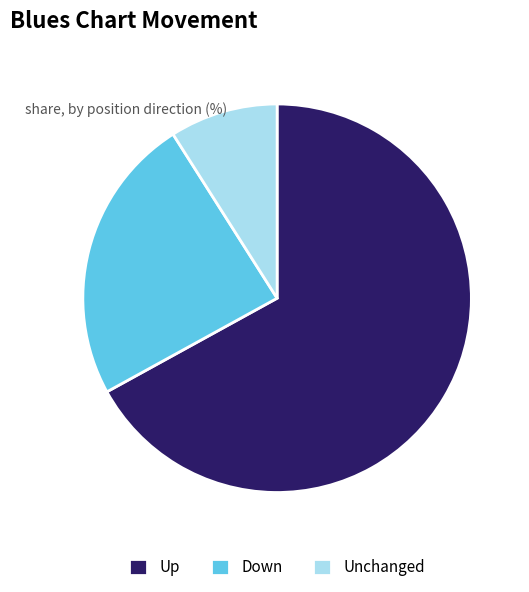

The Up slice represents 67% of the pie. True or false?

True